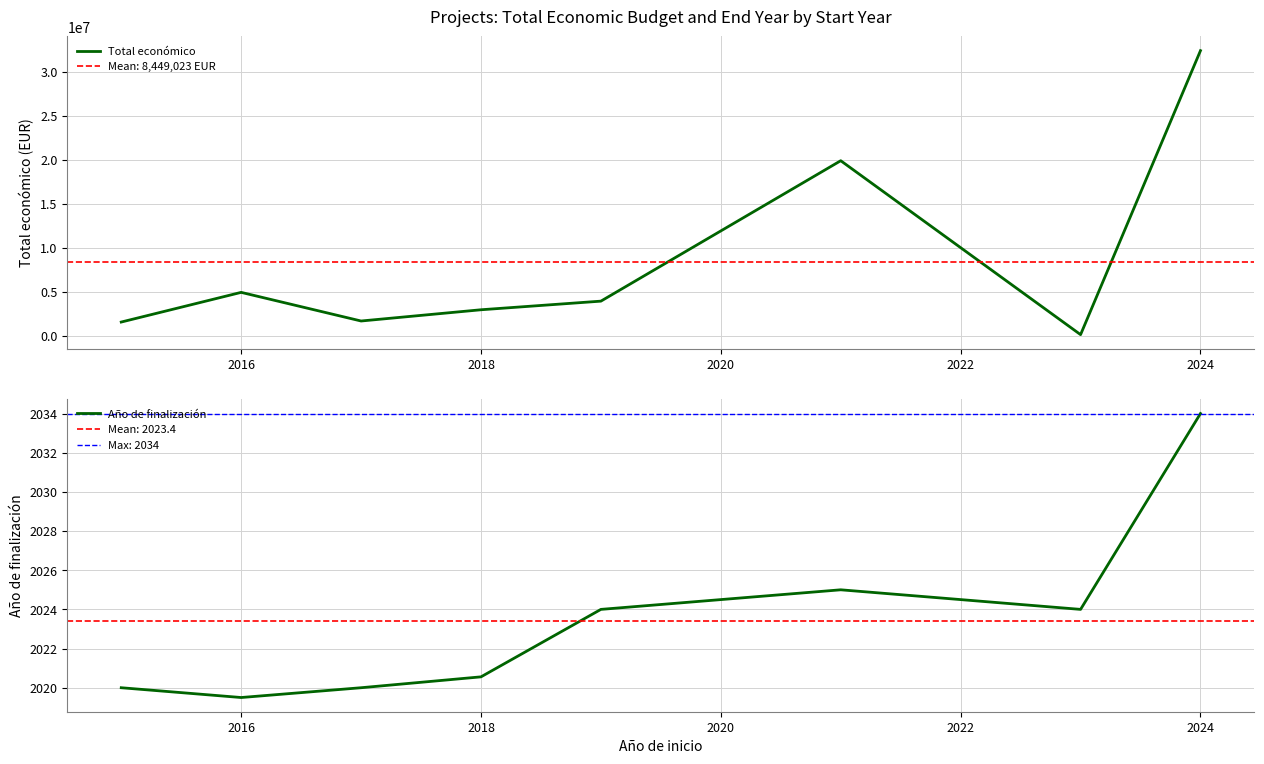

The value of Total económico at 2024 is 17576205.8. True or false?

False